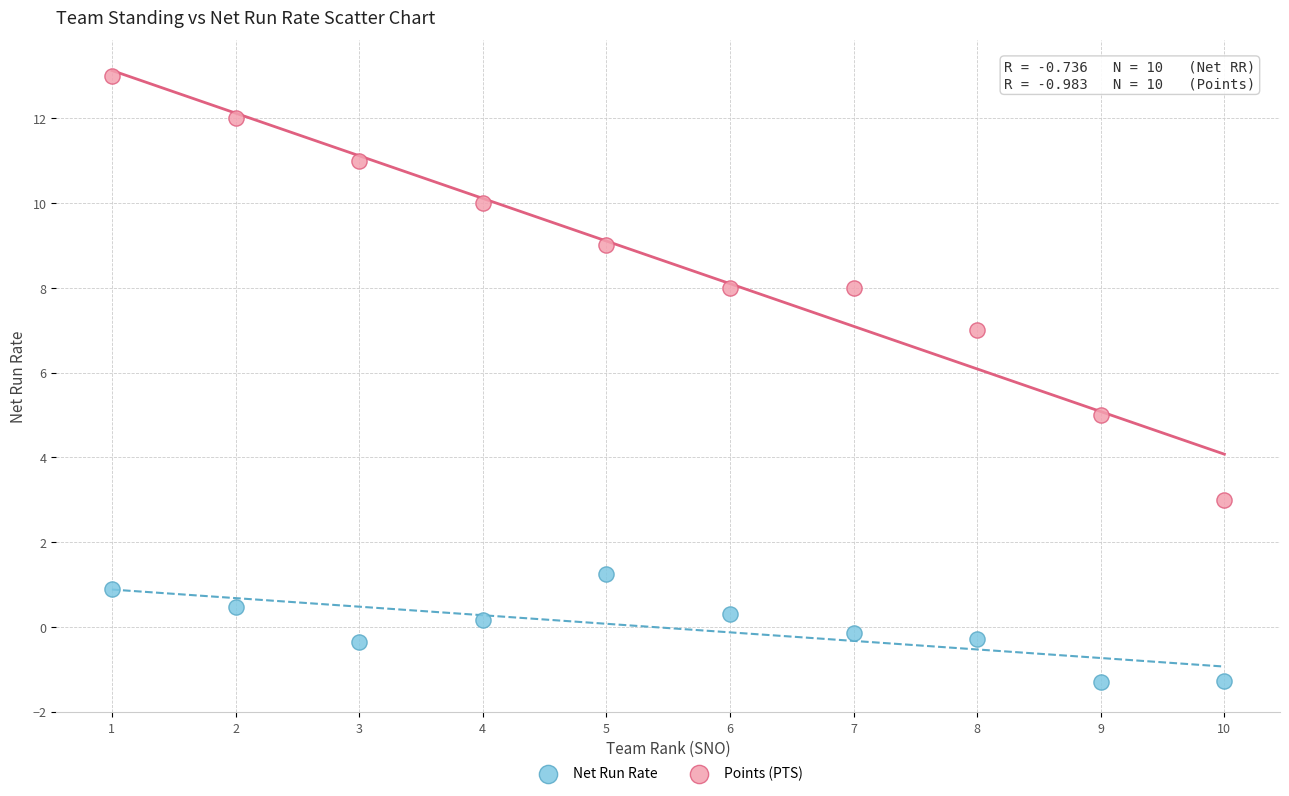

Across all data points, what is the range of X values (max minus min)?

9.0